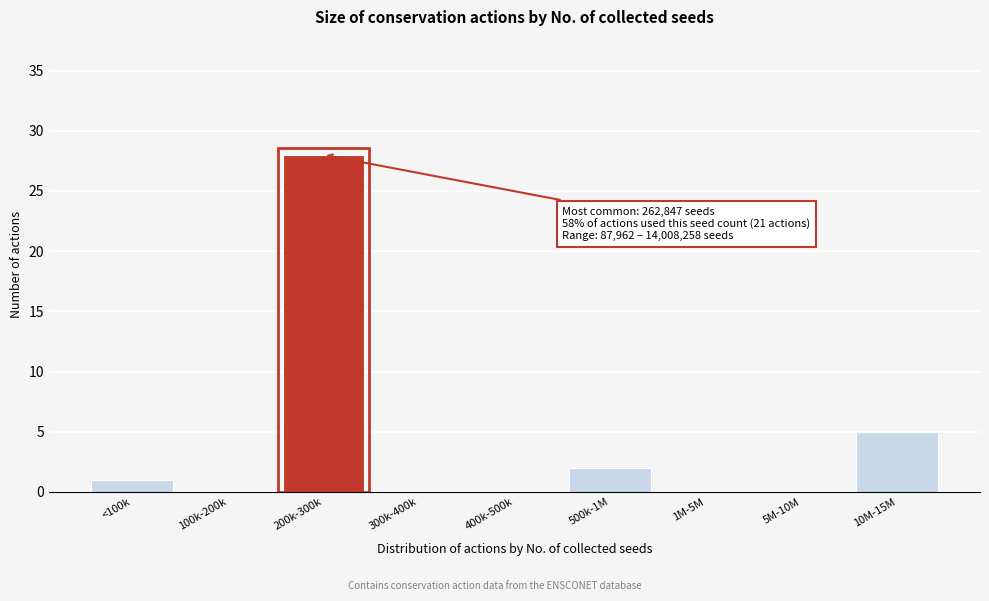

Reading right to left, list all the values displayed in this chart.

10M-15M=5	5M-10M=0	1M-5M=0	500k-1M=2	400k-500k=0	300k-400k=0	200k-300k=28	100k-200k=0	<100k=1